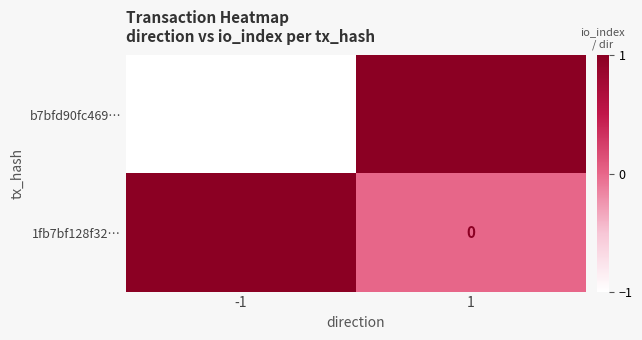

The 1fb7bf128f32… series shows 1 at -1. True or false?

True